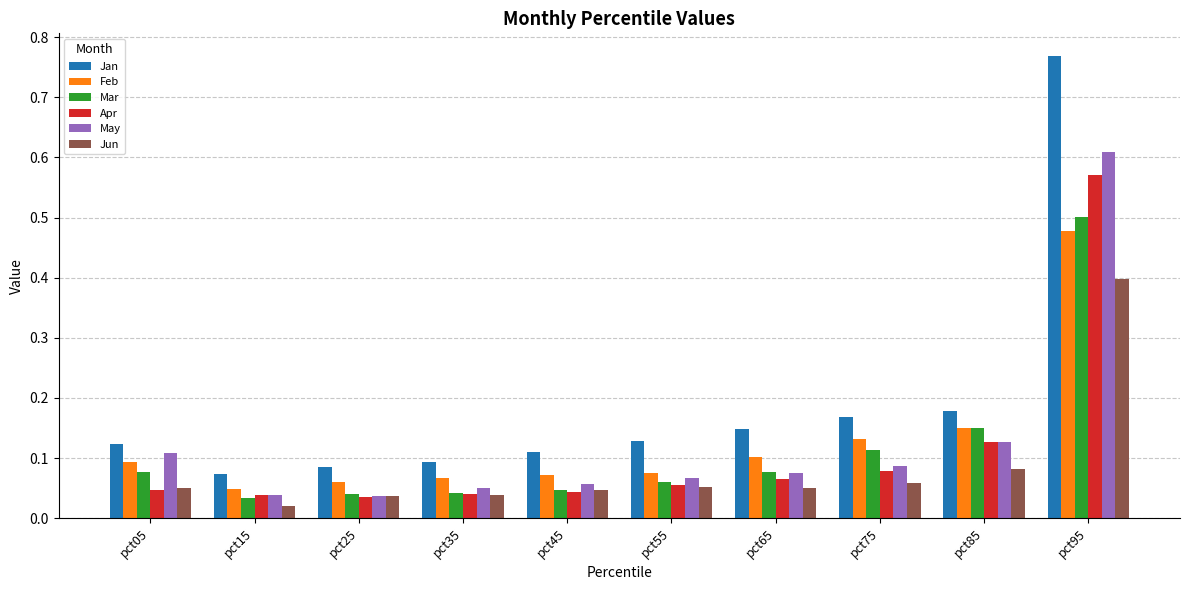

Which series has the largest range (max minus min)?

Jan